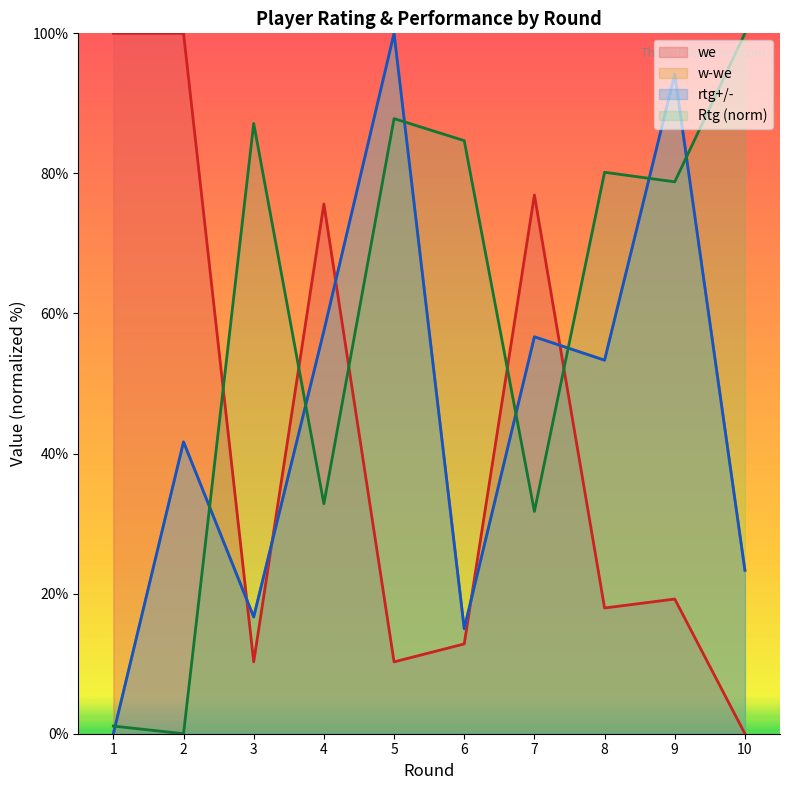

What are all the series names shown in the legend?

Rtg, we, w-we, rtg+/-